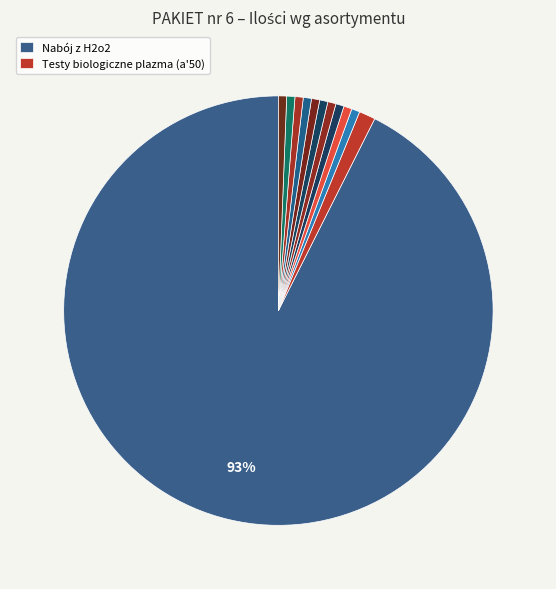

Which category accounts for the majority?

Nabój z H2o2